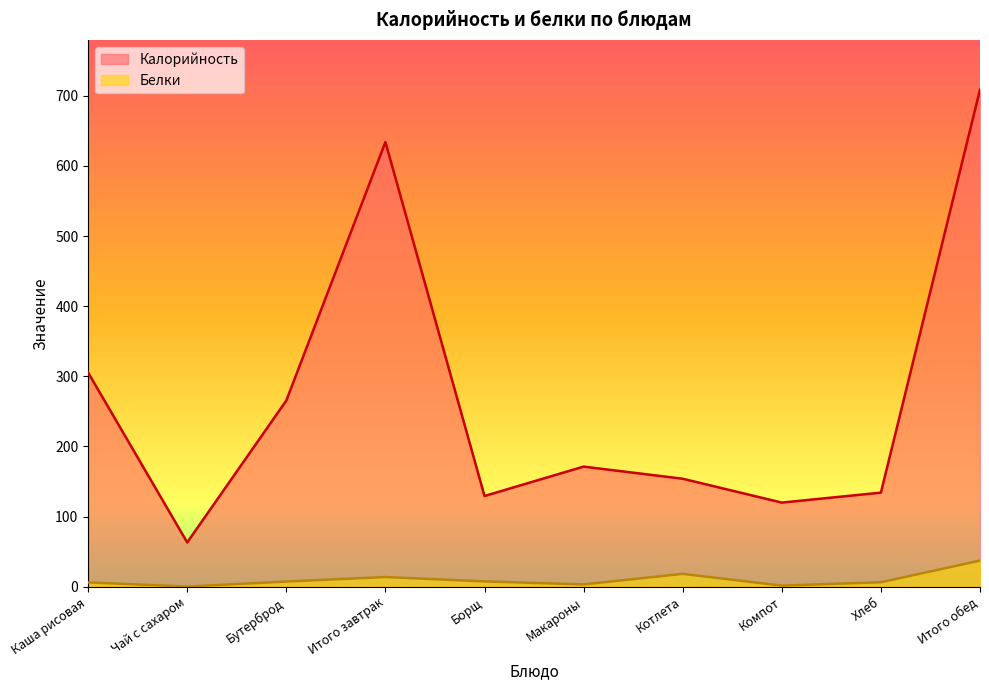

True or false: Белки and Калорийность cross at least once.

False